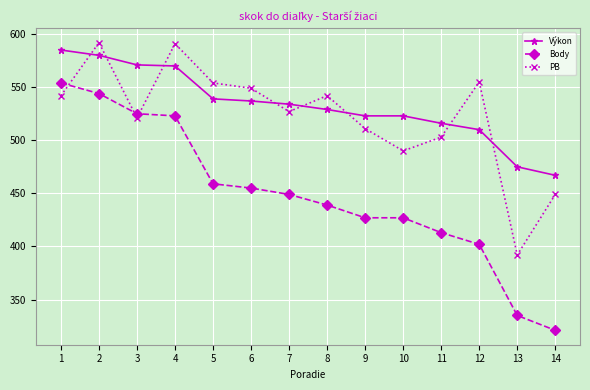

How many lines are shown in the chart?

3